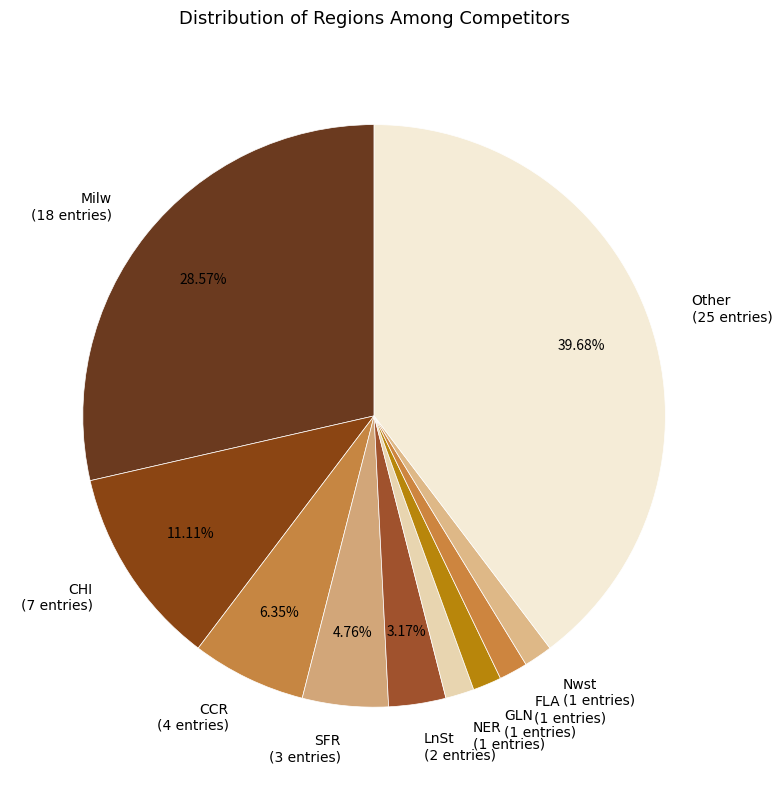

Combined, do GLN (1 entries) and NER (1 entries) account for over 50%?

No